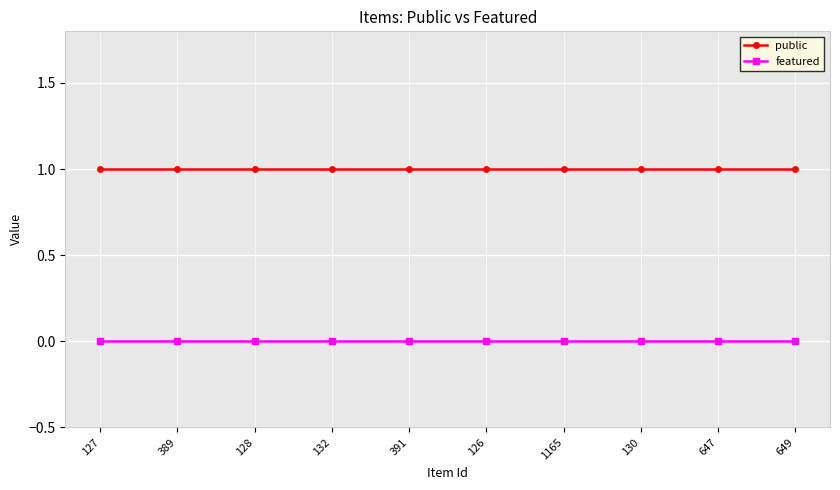

Reading left to right, transcribe all the data shown in this chart.

public: 1	1	1	1	1	1	1	1	1	1
featured: 0	0	0	0	0	0	0	0	0	0